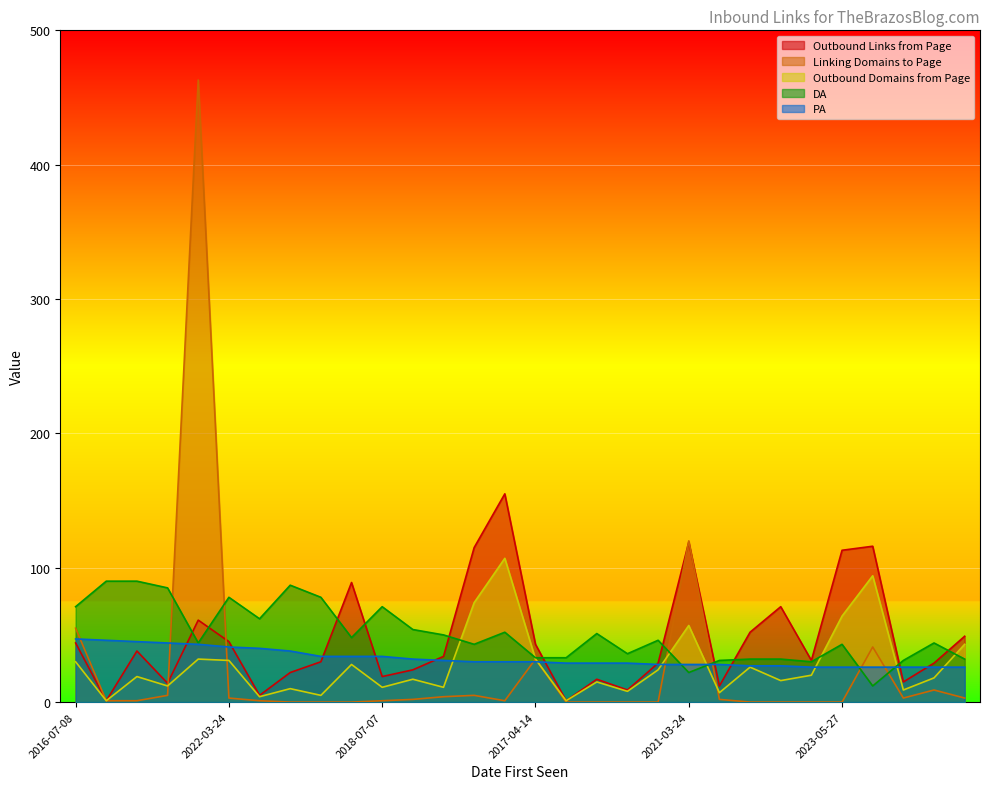

Which category has the lowest value in the DA series?

2021-03-26